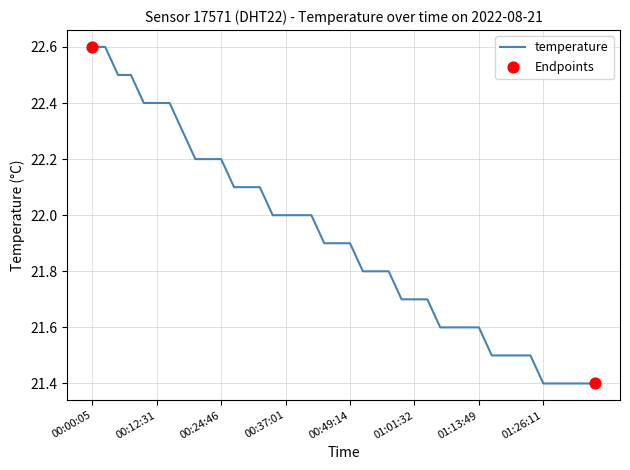

What is the maximum value shown in the chart?

22.6